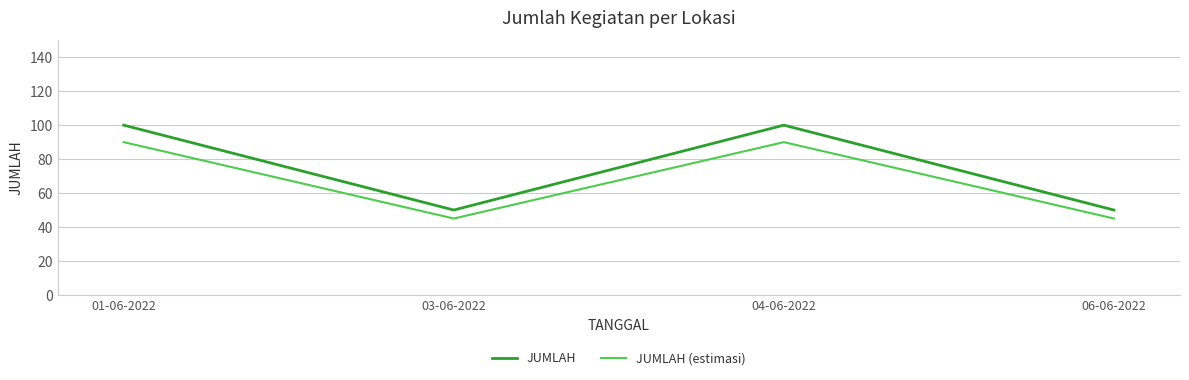

True or false: JUMLAH (estimasi) and JUMLAH cross at least once.

False